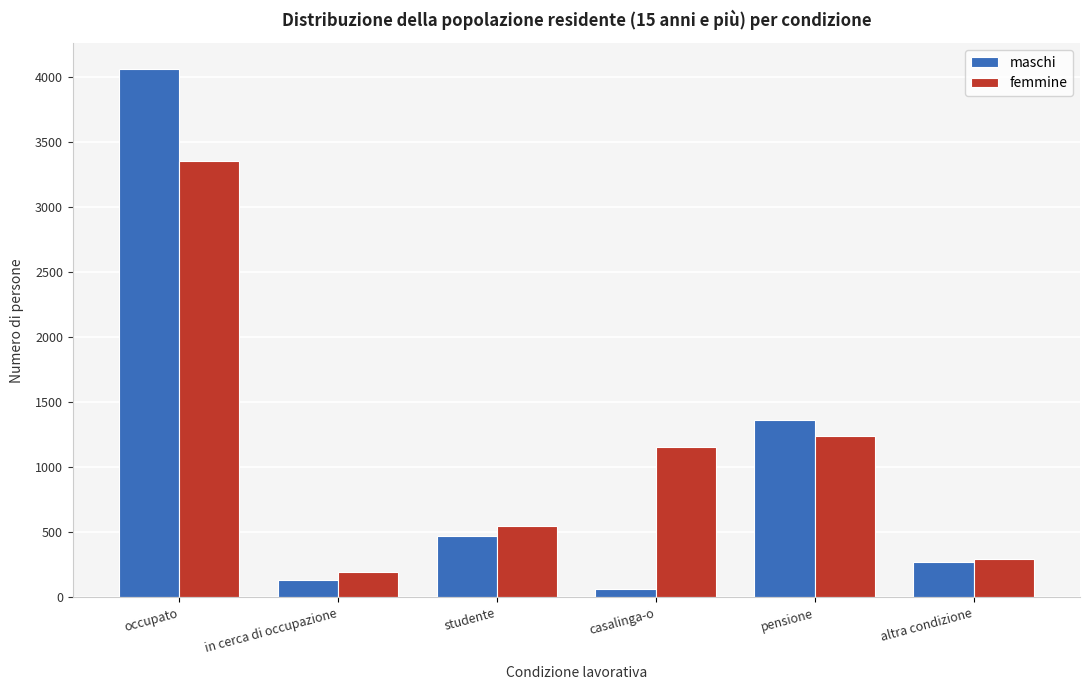

Reading left to right, transcribe all the data shown in this chart.

maschi: 4060.0	136.8	471.1	68.0	1361.3	270.8
femmine: 3356.0	198.0	546.1	1155.6	1241.5	298.8